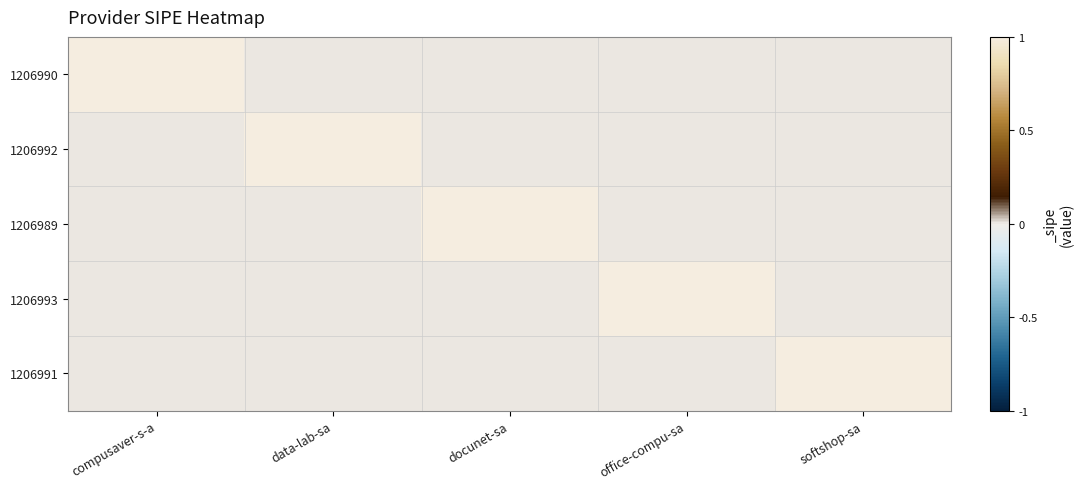

Which has a higher value, compusaver-s-a or office-compu-sa?

compusaver-s-a